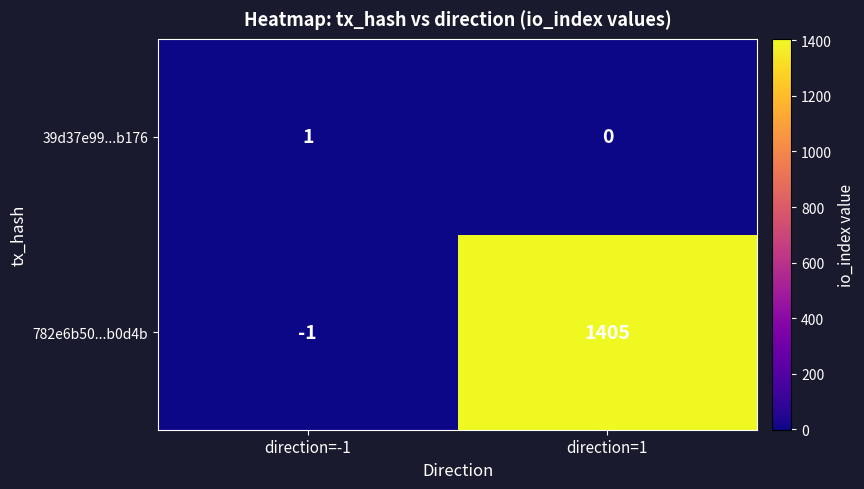

Is it true that 782e6b50...b0d4b equals 0 at direction=-1?

False